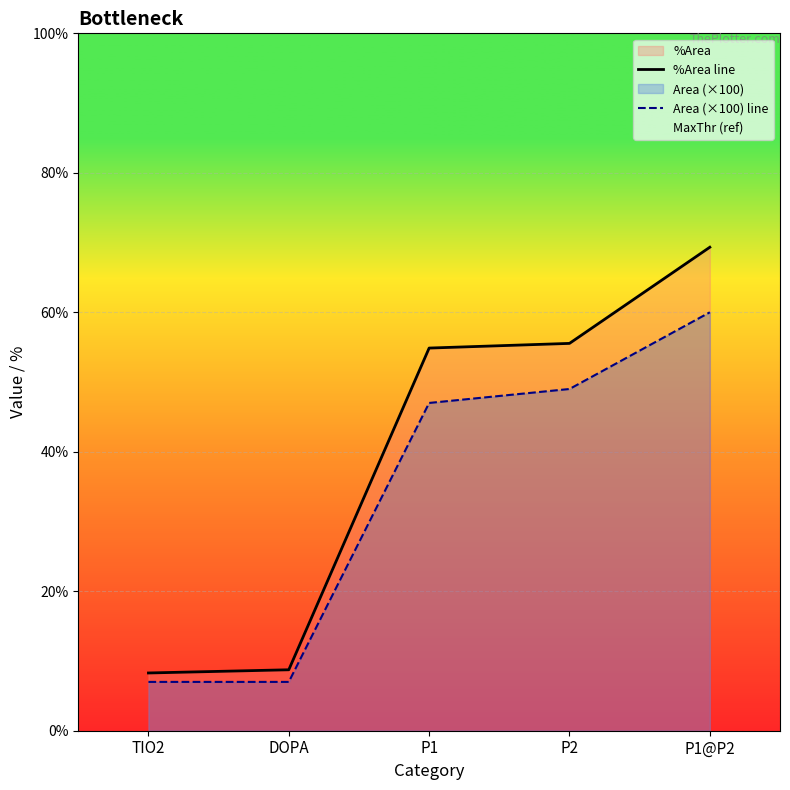

What is the sum of all %Area line values?

196.8